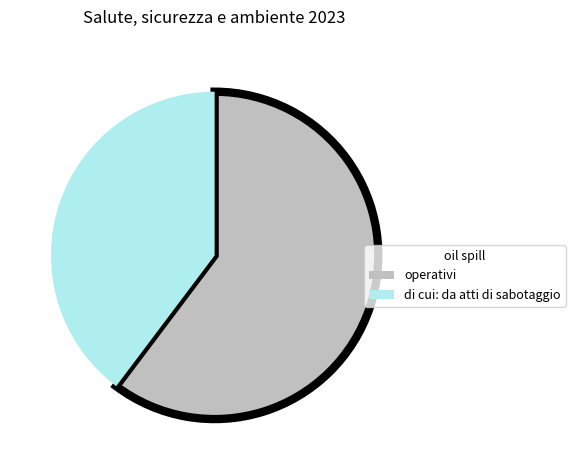

Does any single category account for the majority?

Yes